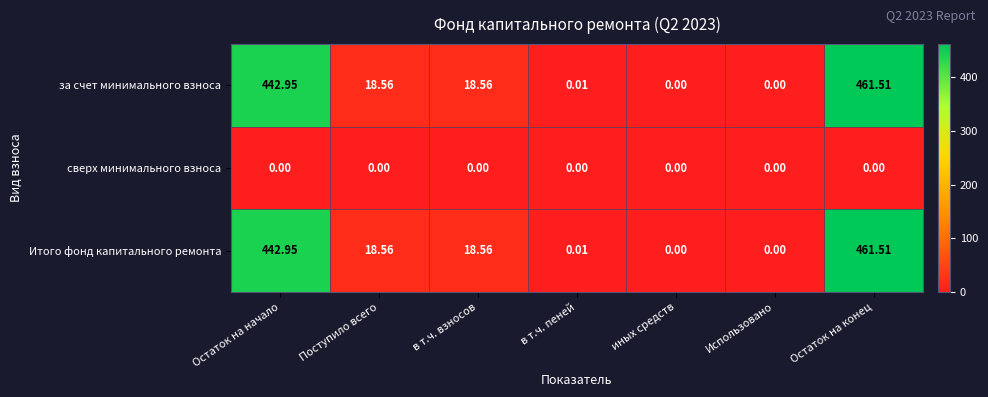

Which label corresponds to the largest value in the chart?

Остаток на конец